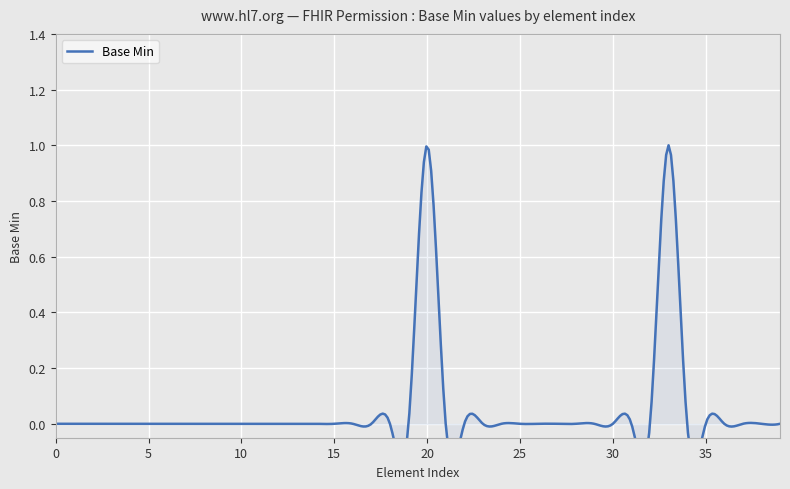

What is the sum of all values?

2